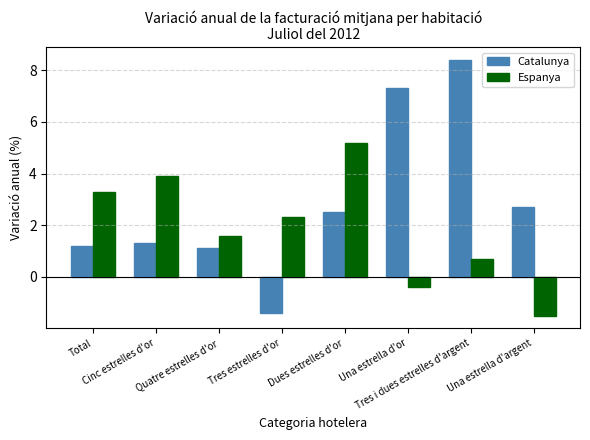

How many groups of bars are there?

8